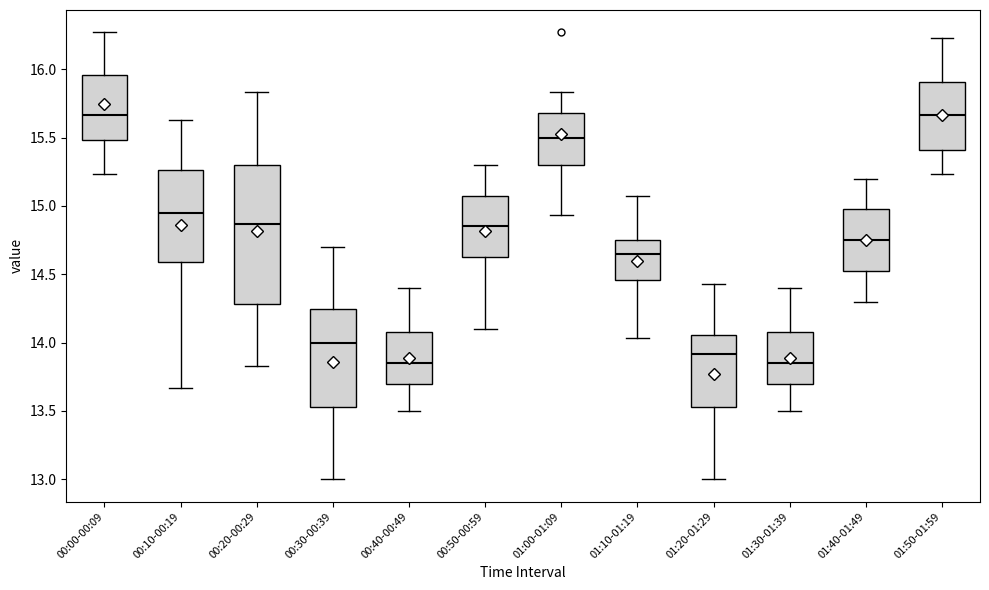

Which box is the tallest, from its lower edge to its upper edge?

00:20-00:29